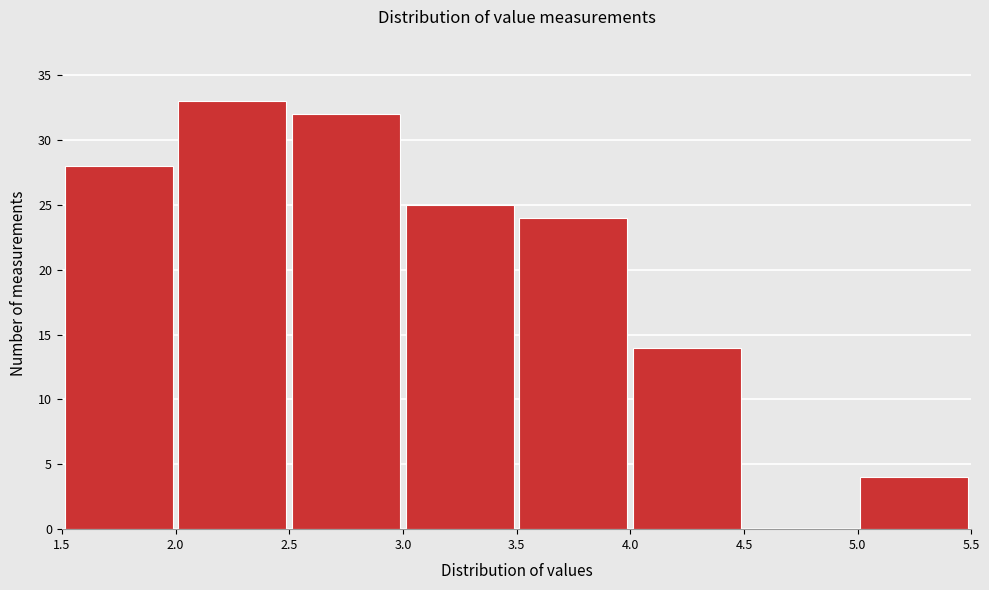

Over which range of the x-axis is the bar tallest?

2.0 to 2.5